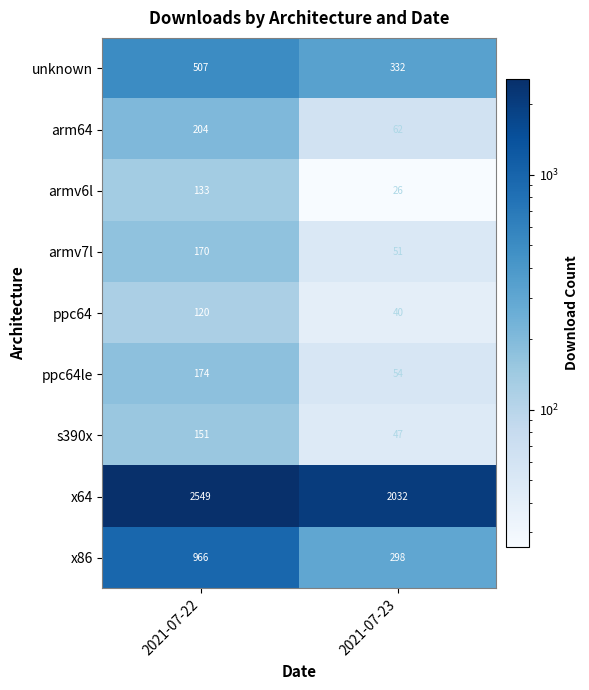

Read the armv7l value at 2021-07-22.

170